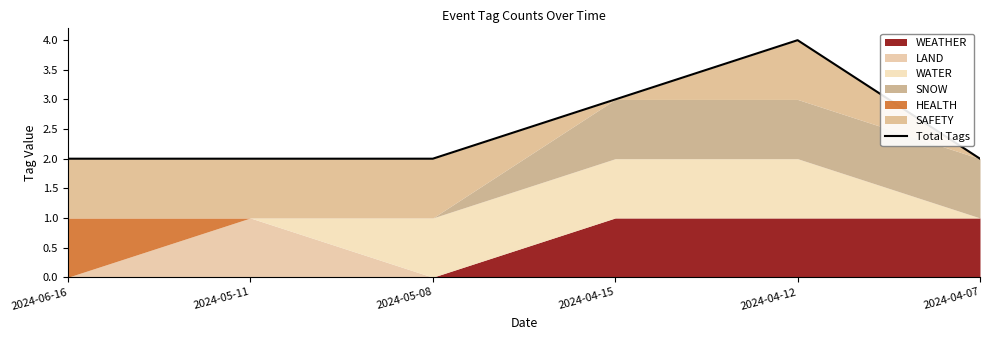

Approximately how many times larger is the value at 2024-06-16 compared to 2024-04-15?

0.7